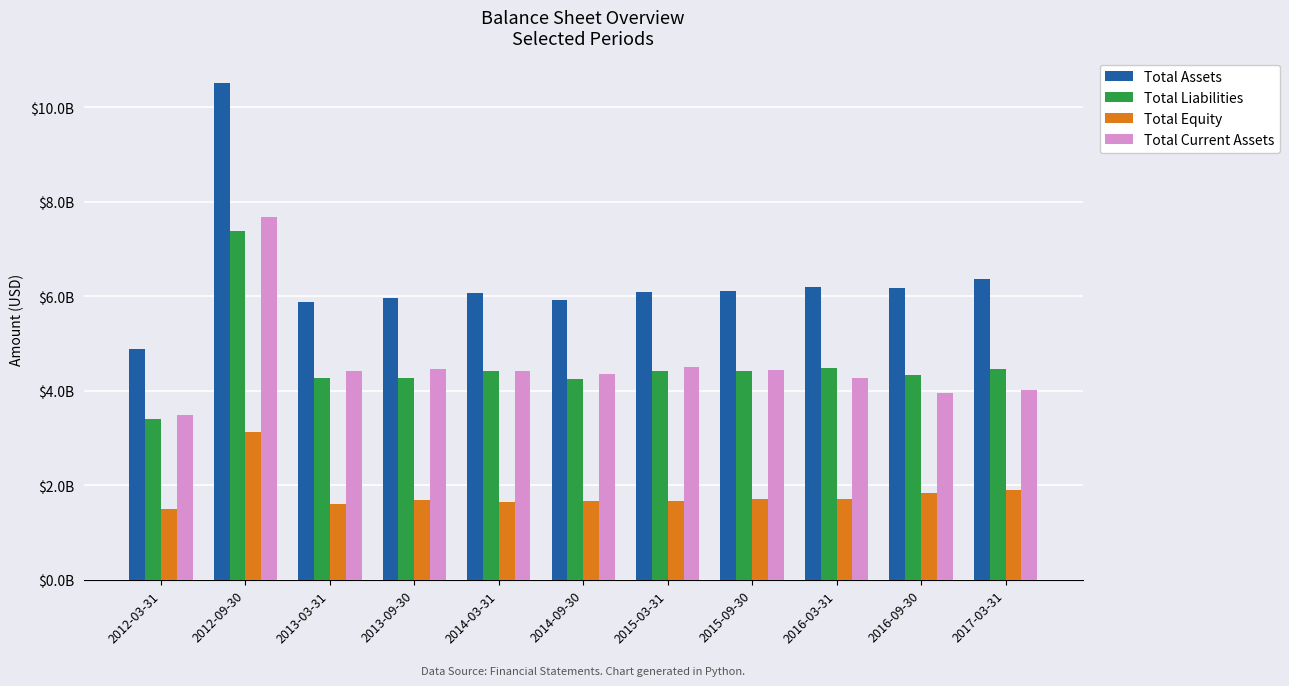

Which category has the highest value across all series?

2012-09-30